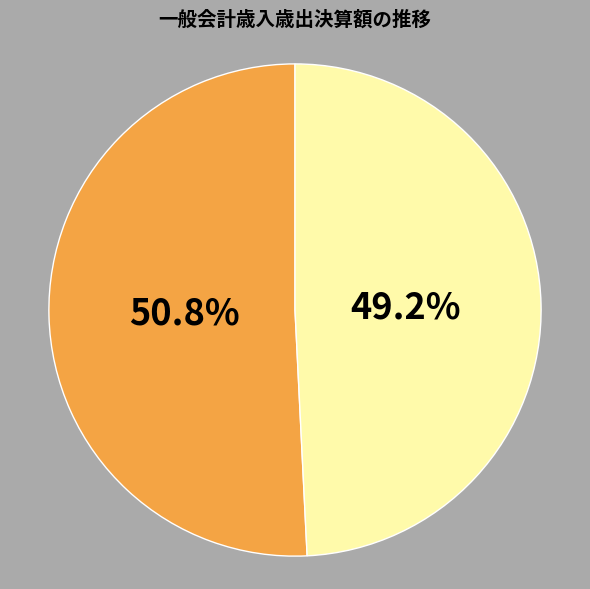

Is there a majority slice in this chart?

Yes